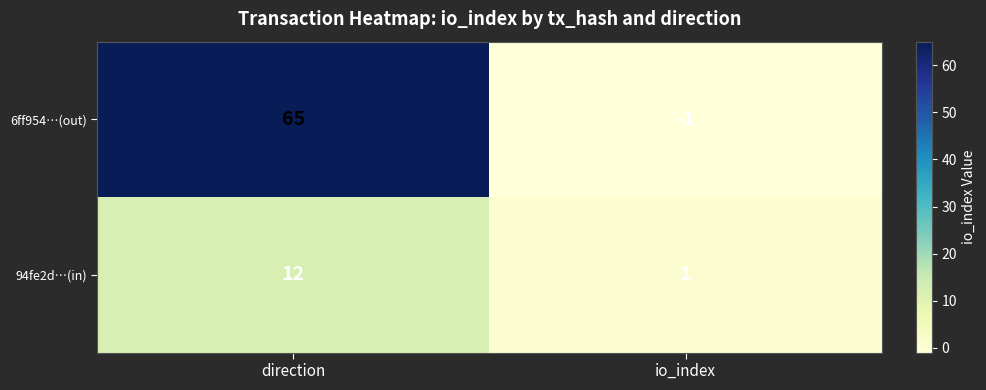

At how many categories does at least one series exceed 8?

1